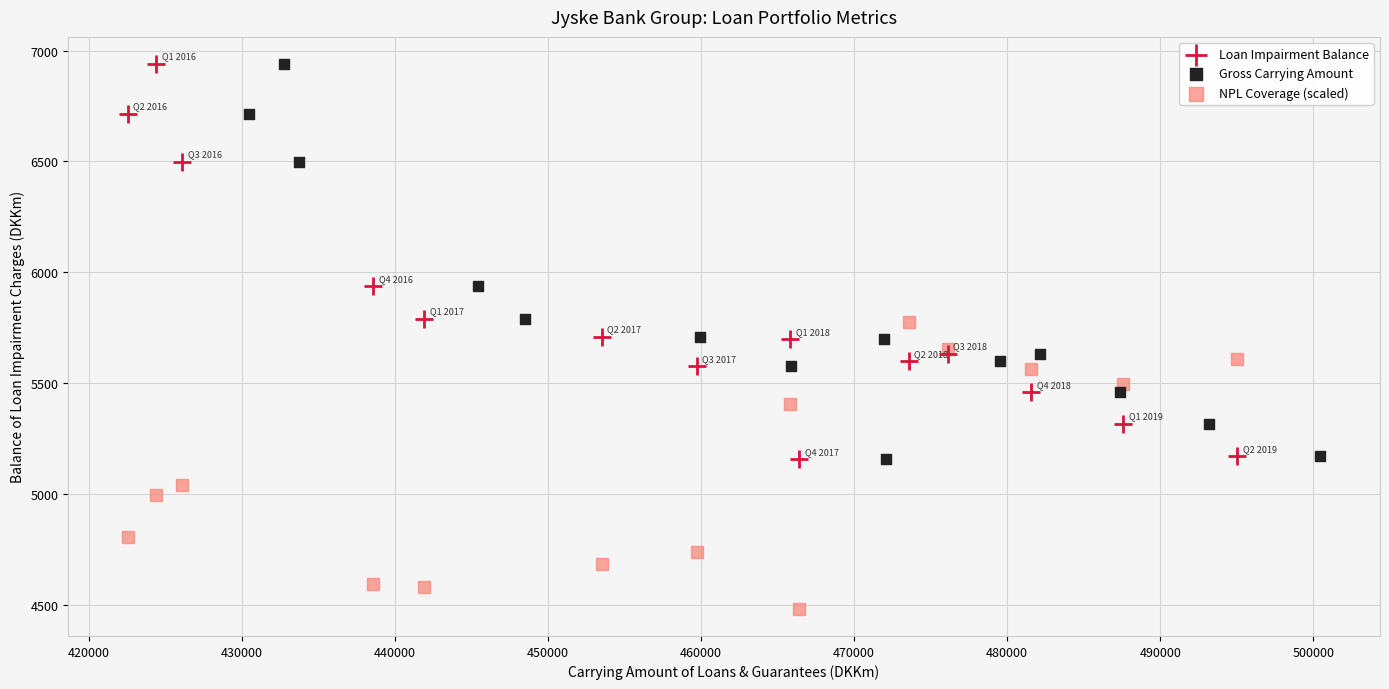

Which series reaches the minimum Y coordinate?

NPL Coverage (scaled)